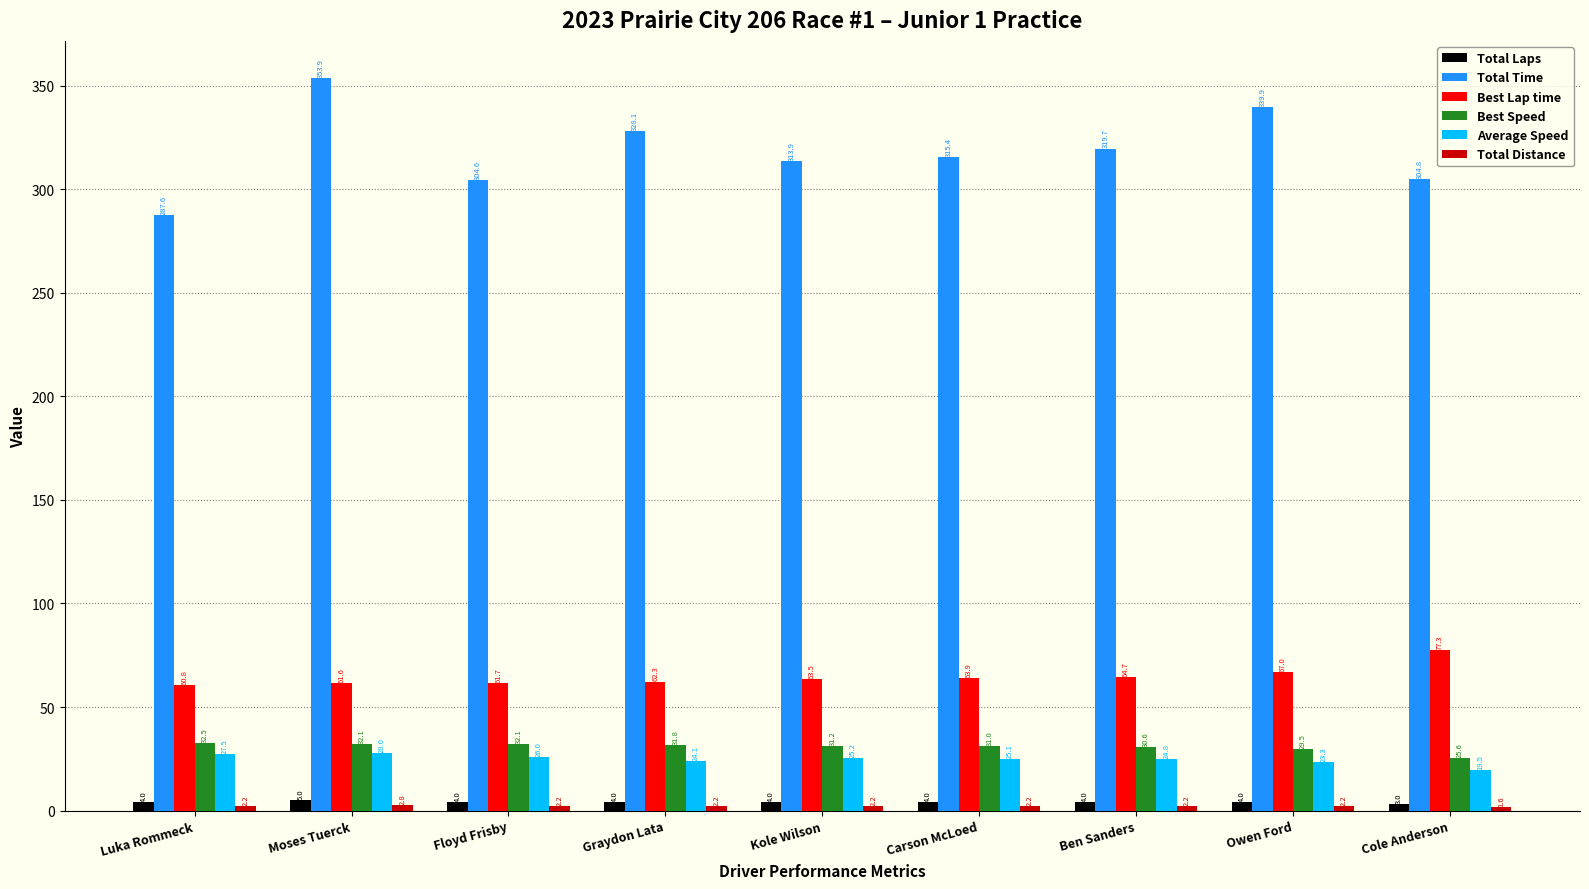

The Average Speed series shows 42.6 at Graydon Lata. True or false?

False